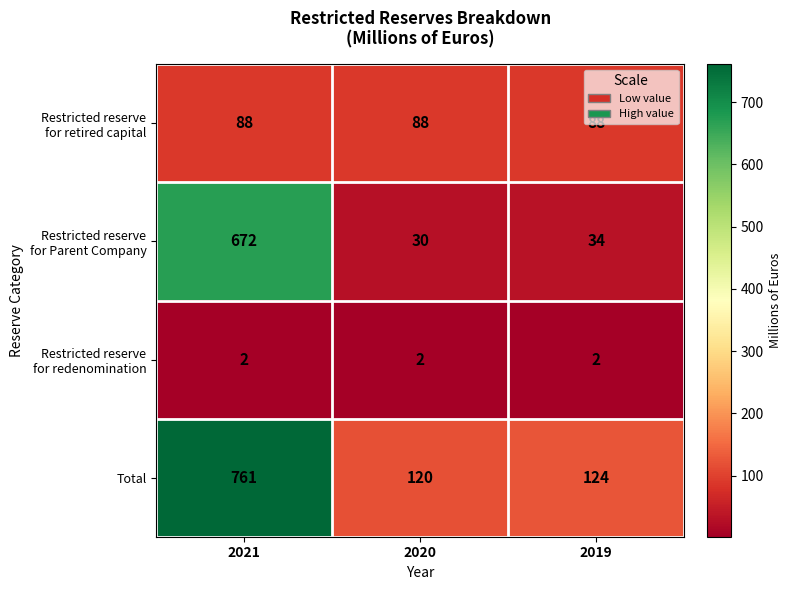

What is the difference between the highest and lowest values at 2019?

122